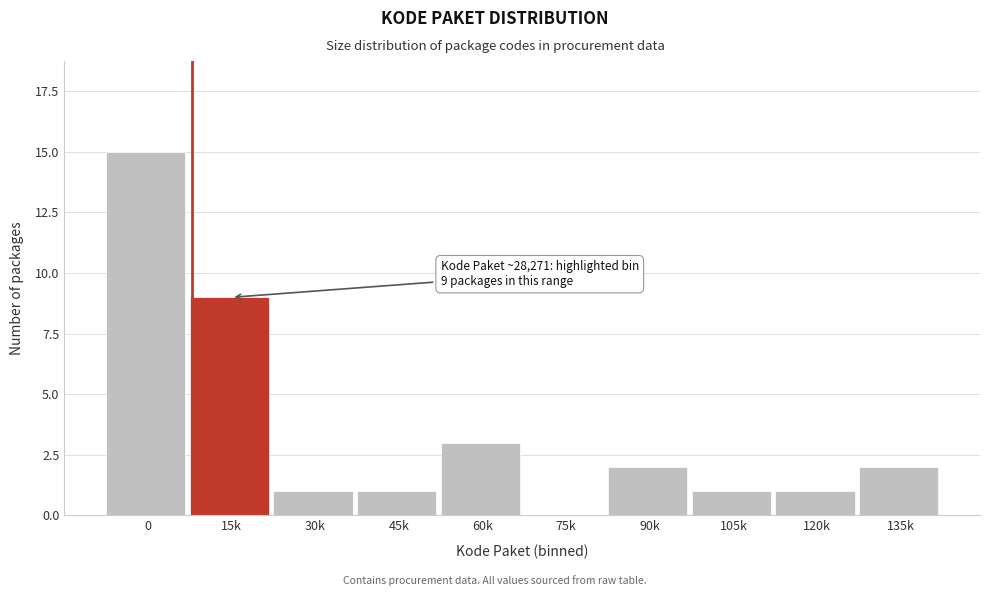

Reading right to left, list all the values displayed in this chart.

135k=2	120k=1	105k=1	90k=2	75k=0	60k=3	45k=1	30k=1	15k=9	0=15